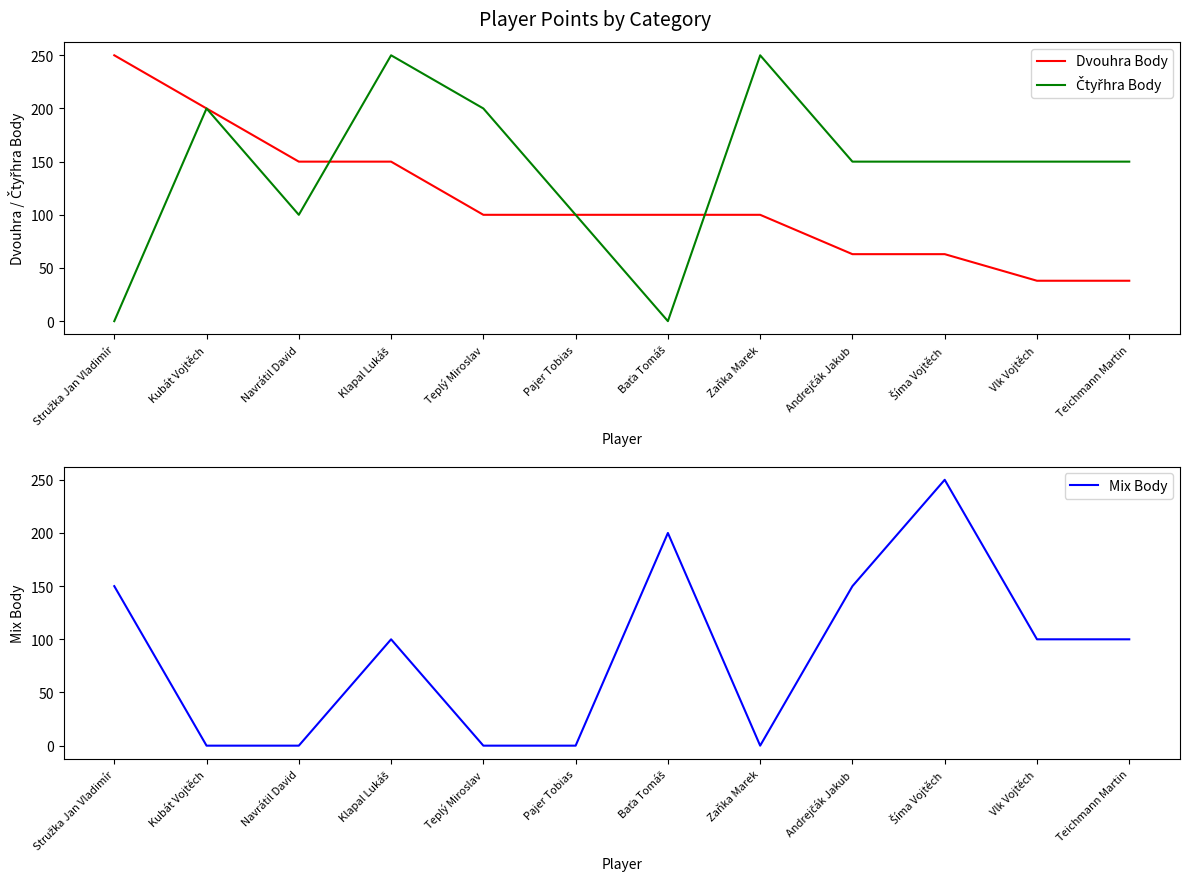

Reading left to right, extract all data points from this chart.

Dvouhra Body: 250	200	150	150	100	100	100	100	63	63	38	38
Čtyřhra Body: 0	200	100	250	200	100	0	250	150	150	150	150
Mix Body: 150	0	0	100	0	0	200	0	150	250	100	100